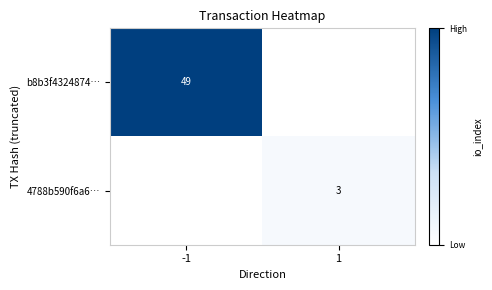

Is it true that b8b3f4324874… equals 49 at -1?

True